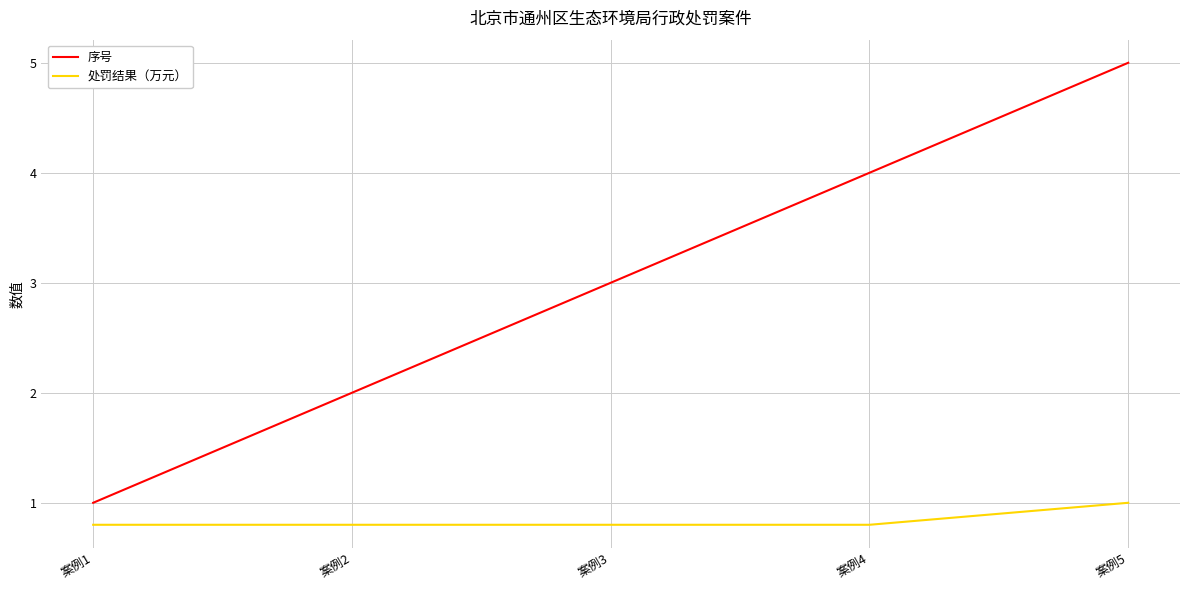

What is the sum of the 处罚结果（万元） values at 案例1 and 案例2?

1.6